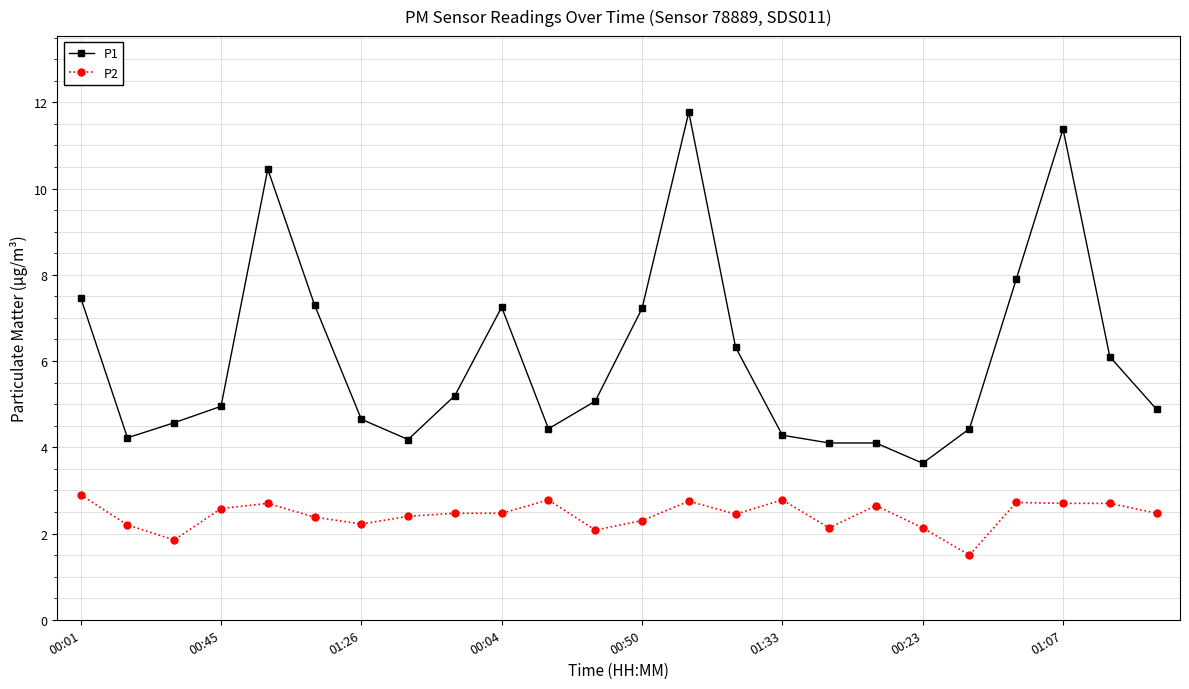

How many data points does each series have?

24